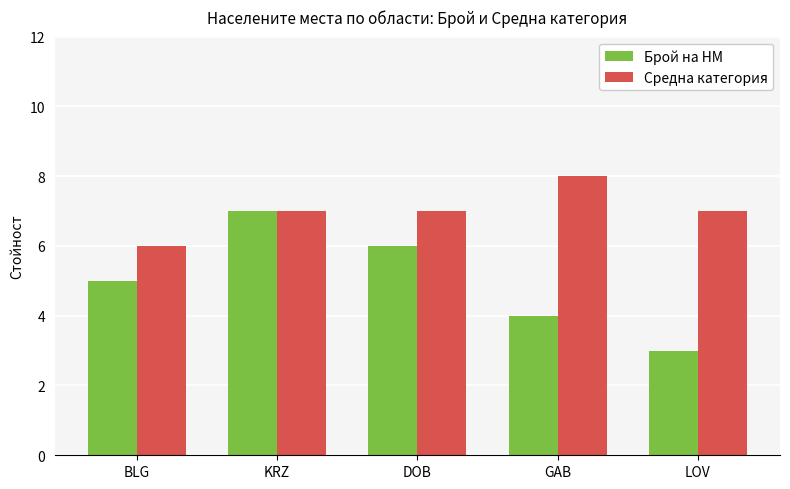

Which series has the widest spread of values?

Брой на НМ